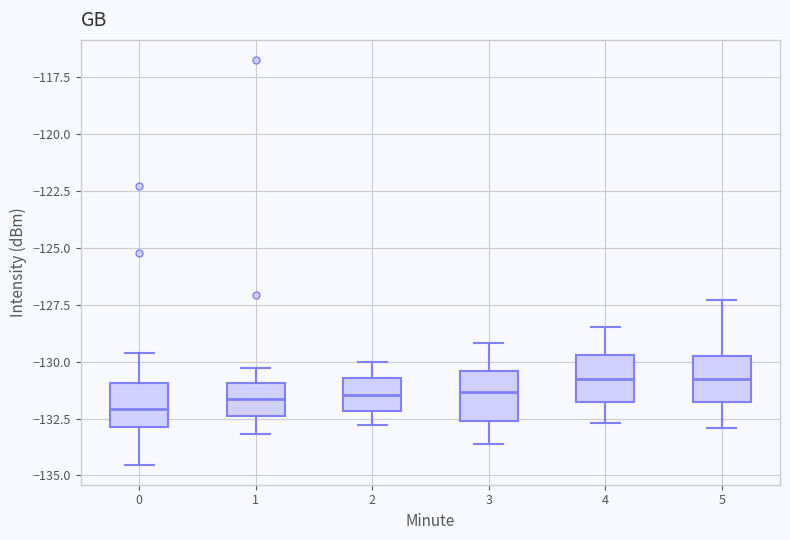

Reading left to right, transcribe this box plot: for each box, give where its median line is, the range the box spans, and where its two whiskers end, as read against the y-axis. The values are not printed on the chart, so give them approximately, as read against the axis.

0: median -132.0, box -133.0 to -131.0, whiskers -134.5 to -129.5
1: median -131.5, box -132.5 to -131.0, whiskers -133.0 to -130.5
2: median -131.5, box -132.0 to -130.5, whiskers -133.0 to -130.0
3: median -131.5, box -132.5 to -130.5, whiskers -133.5 to -129.0
4: median -130.5, box -132.0 to -129.5, whiskers -132.5 to -128.5
5: median -130.5, box -132.0 to -129.5, whiskers -133.0 to -127.5